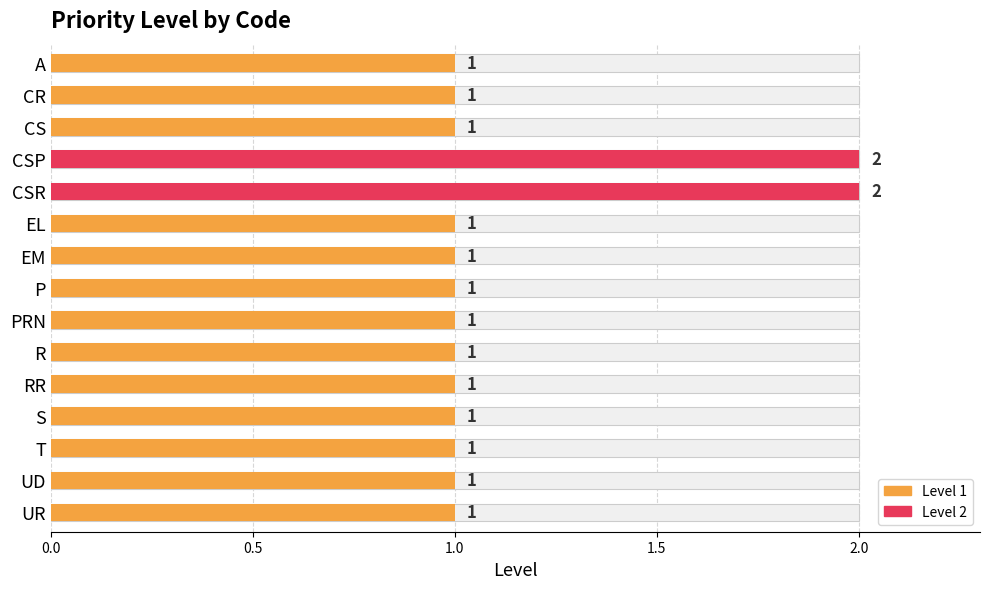

What is the difference between the second highest and second lowest values?

1